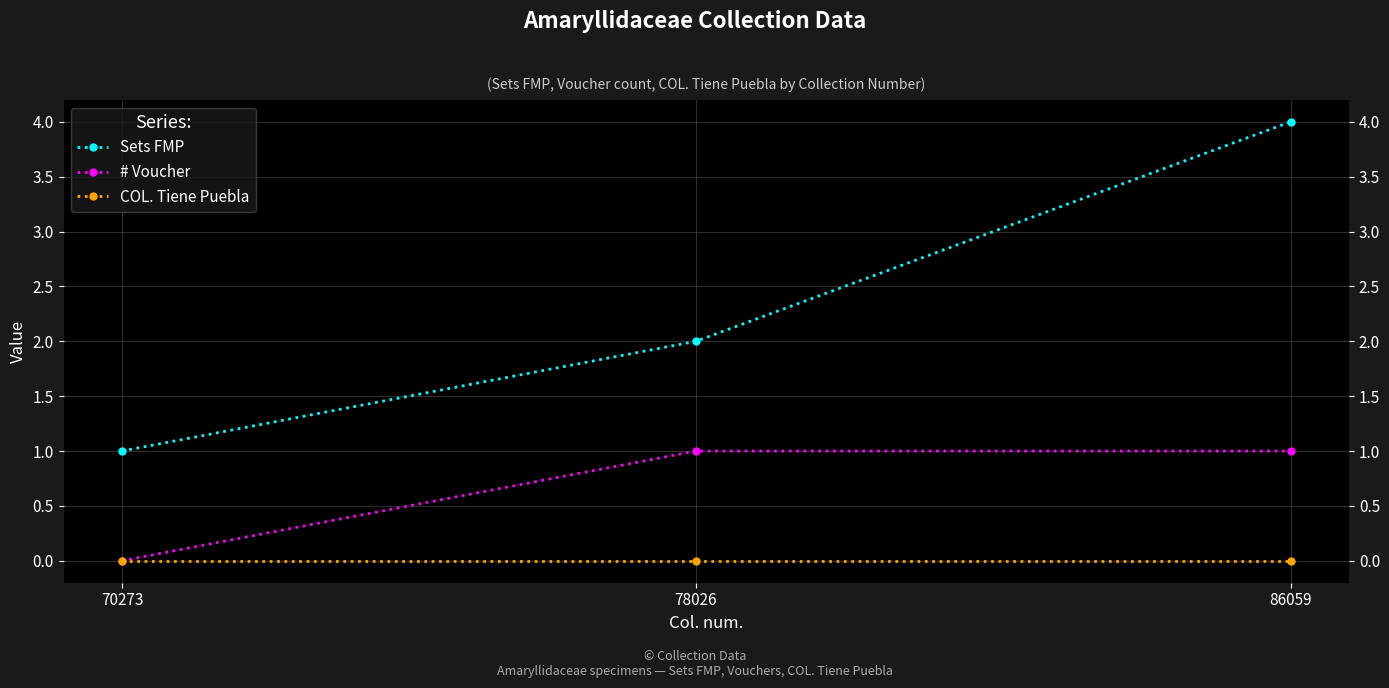

Which series has the largest total across all categories?

Sets FMP